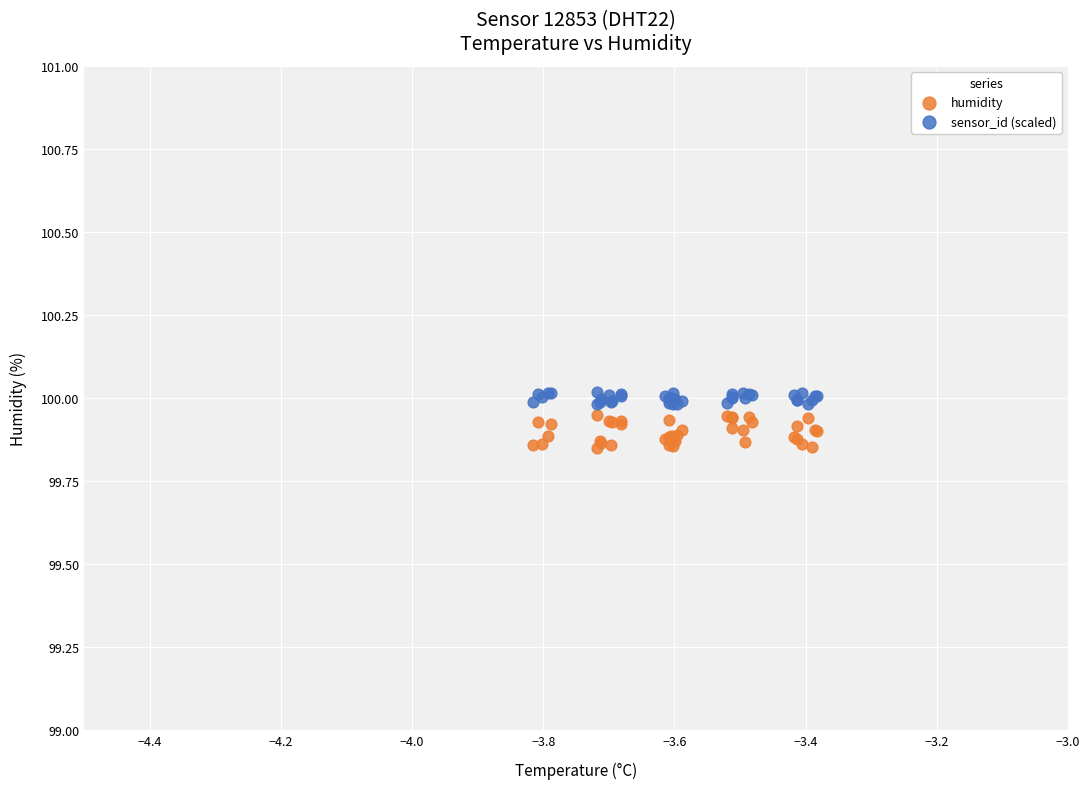

Which series reaches the minimum Y coordinate?

humidity